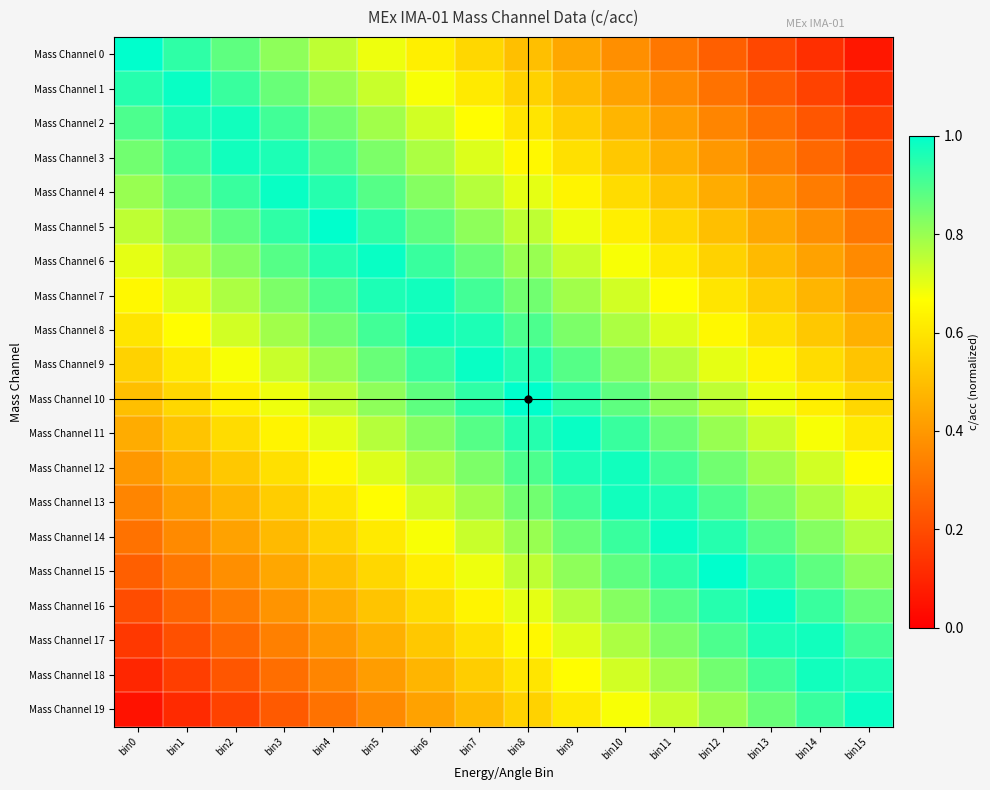

Which series has the largest total across all categories?

Mass Channel 9